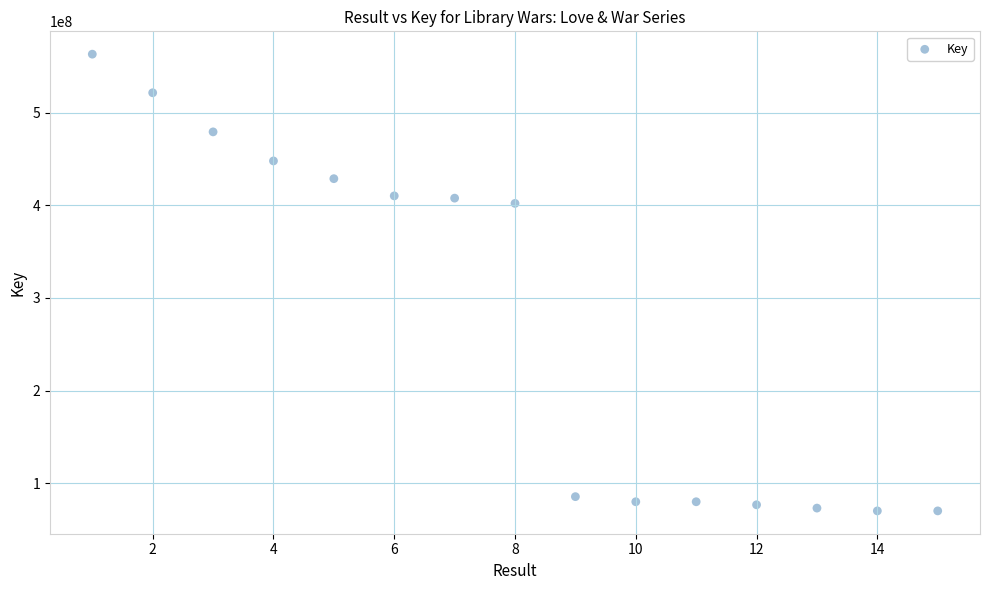

What is the range of Y values (max minus min)?

492520133